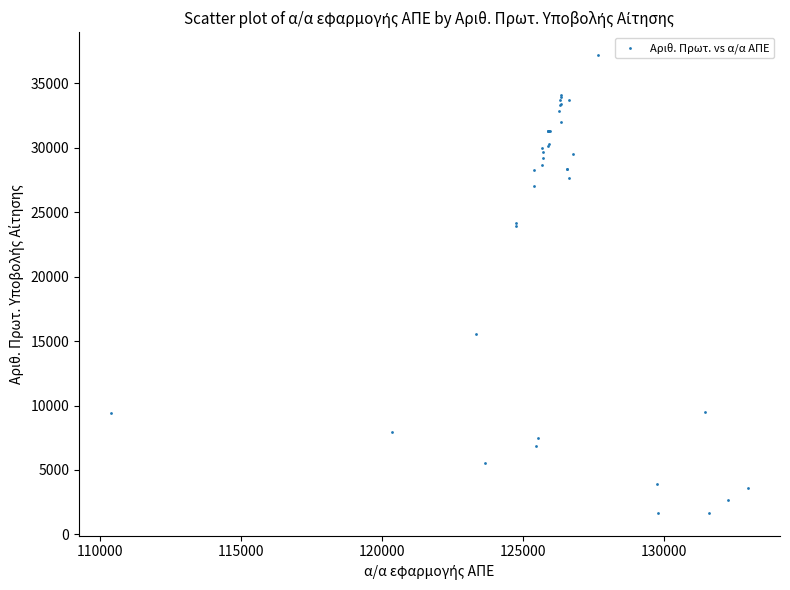

What Y value in the scatter plot is closest to 19438?

15564